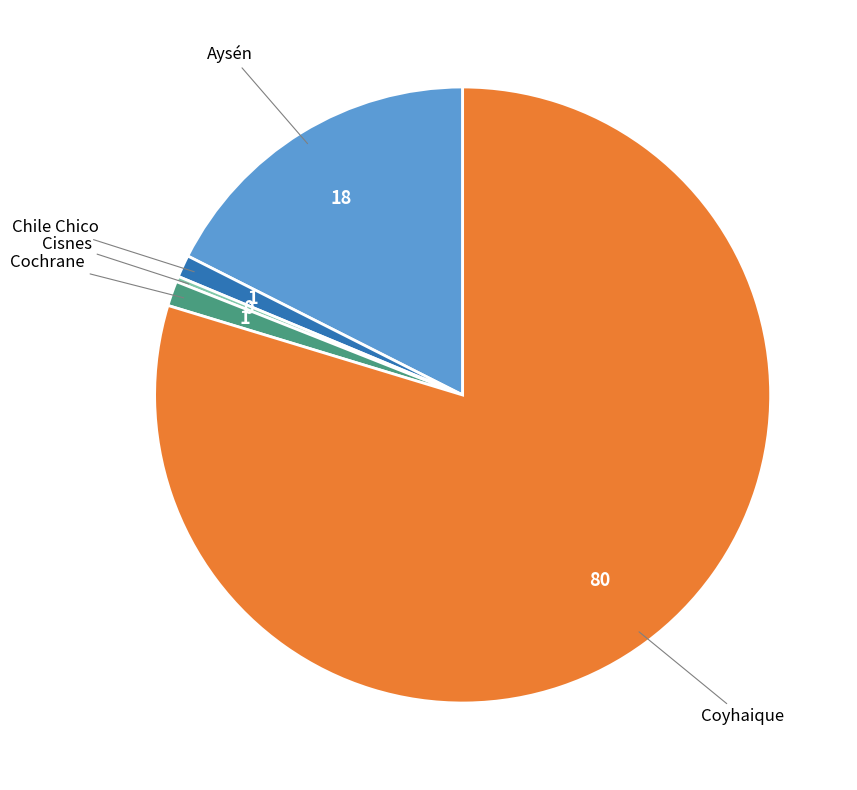

Count the number of slices in the pie.

5